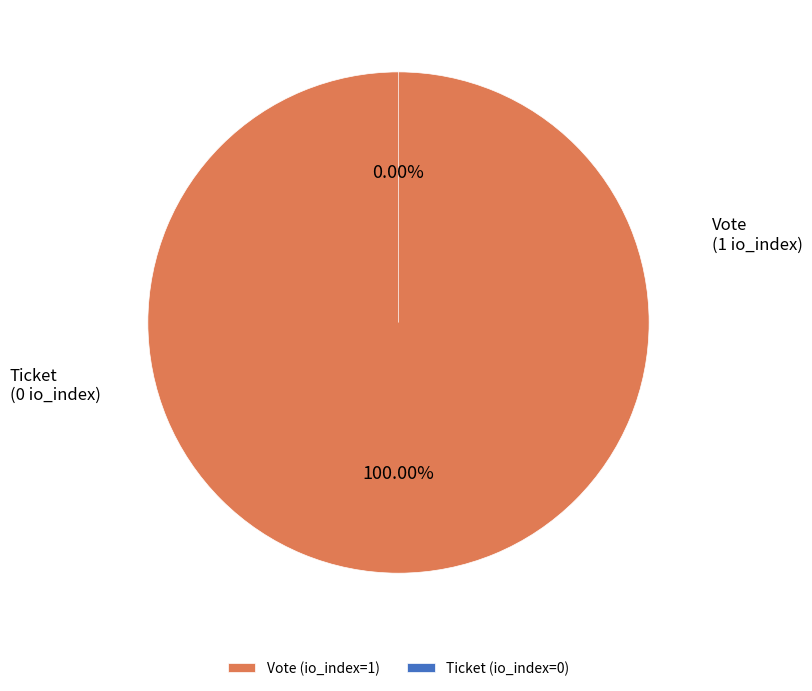

Between Vote (io_index=1) and Ticket (io_index=0), which is larger?

Vote (io_index=1)